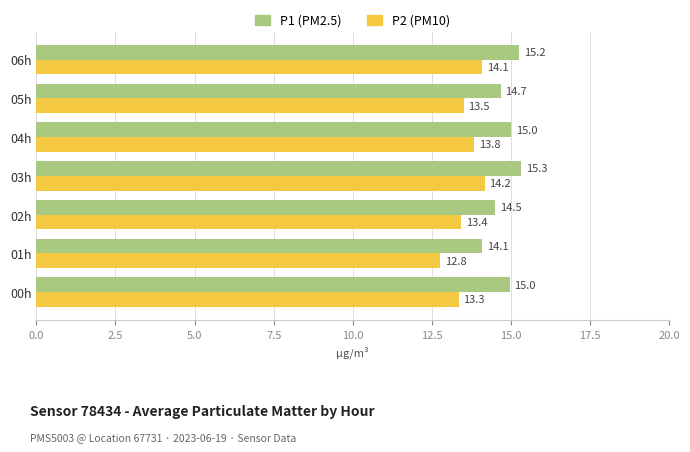

What is the smallest value displayed?

12.8